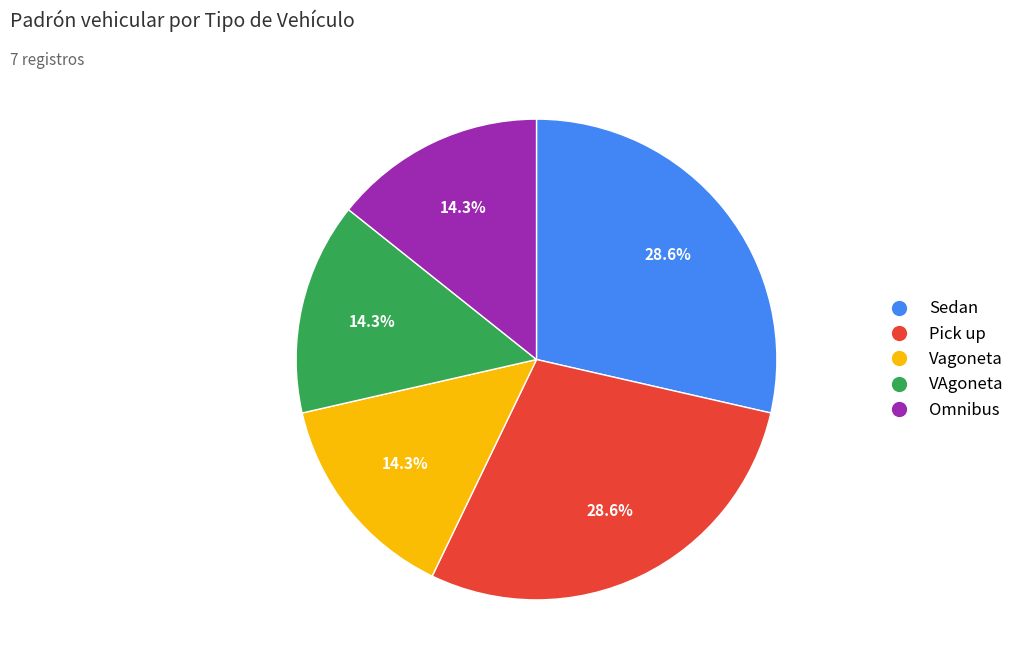

How many slices are in this pie chart?

5